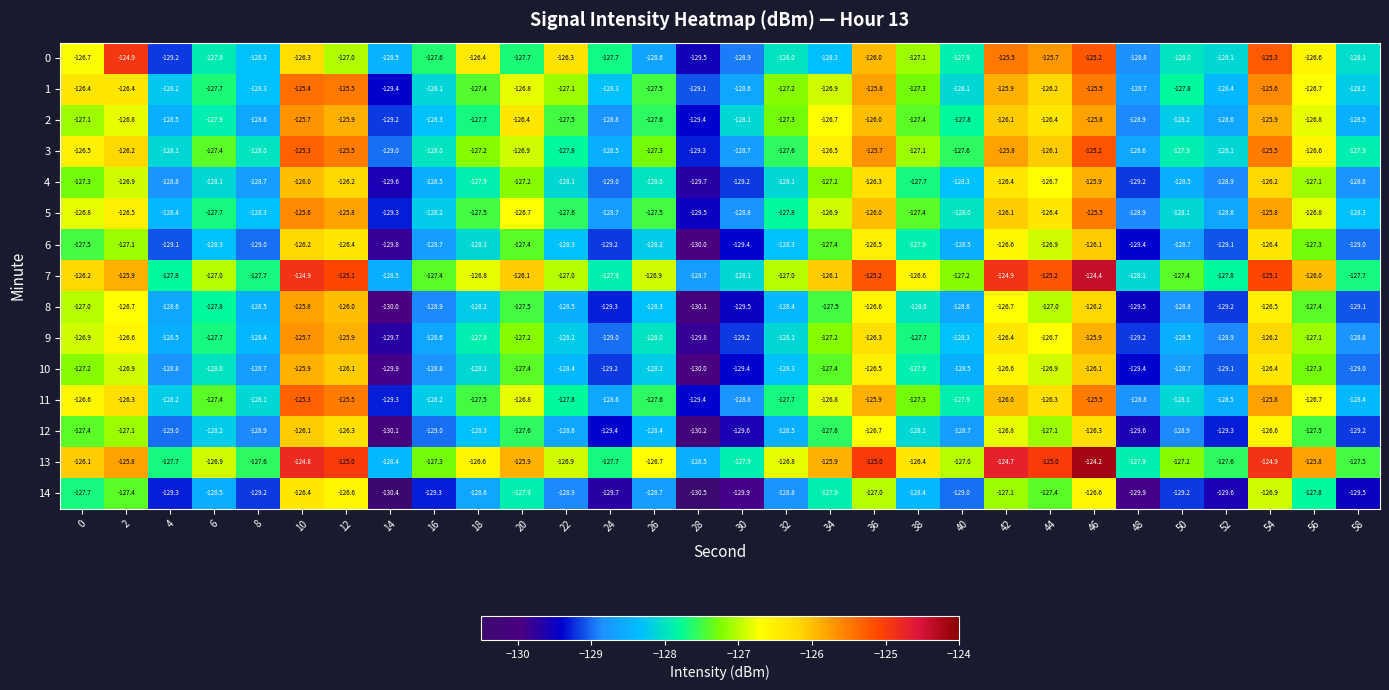

Which category has the lowest value across all series?

28